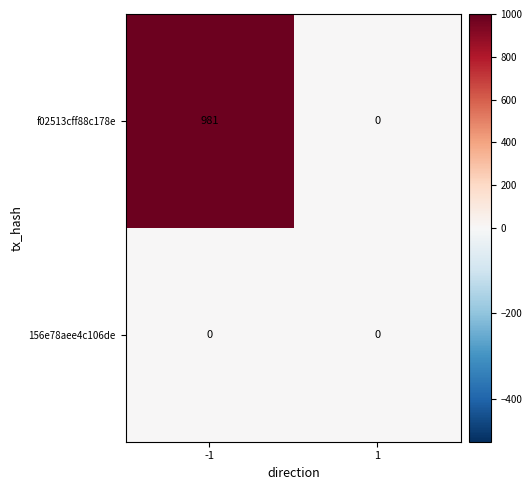

The 156e78aee4c106de series shows 0 at 1. True or false?

True